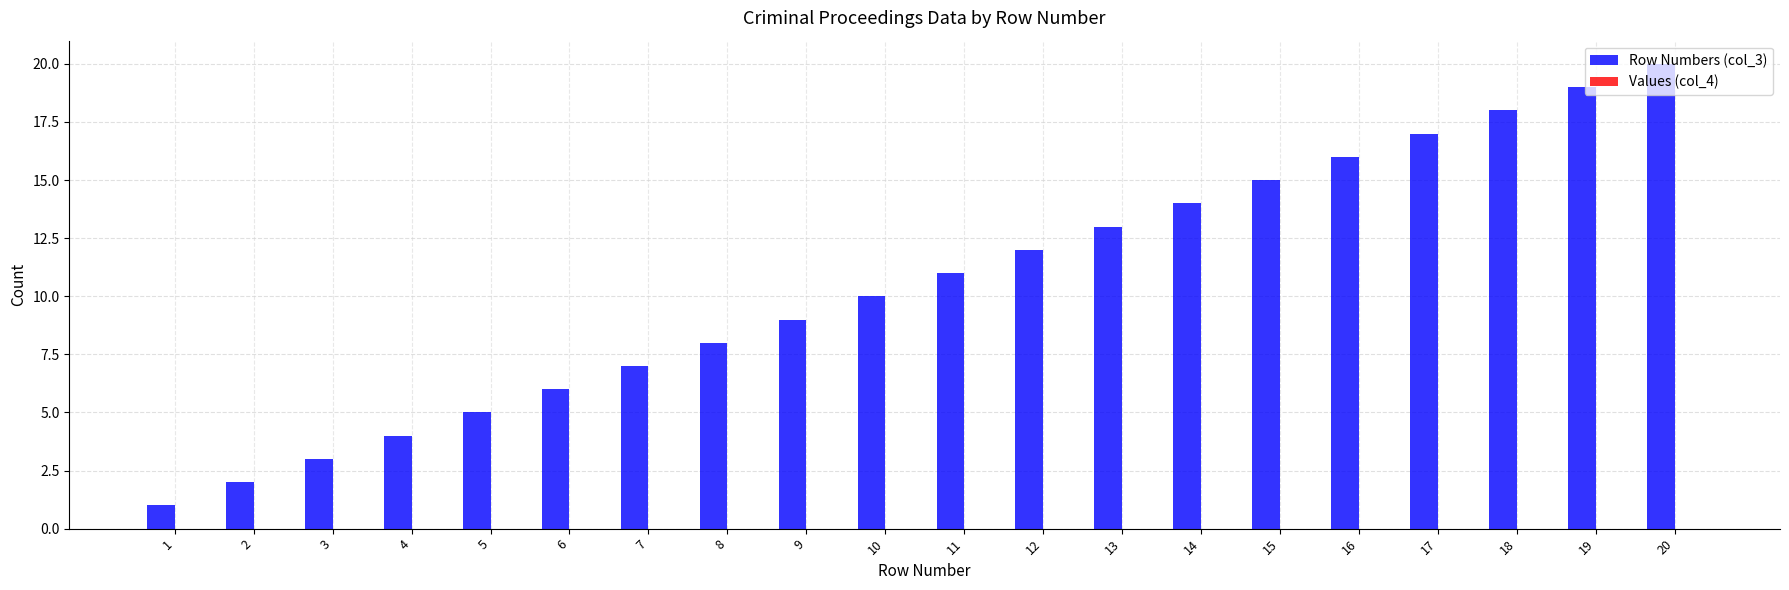

Rank the categories by value from lowest to highest.

1, 2, 3, 4, 5, 6, 7, 8, 9, 10, 11, 12, 13, 14, 15, 16, 17, 18, 19, 20